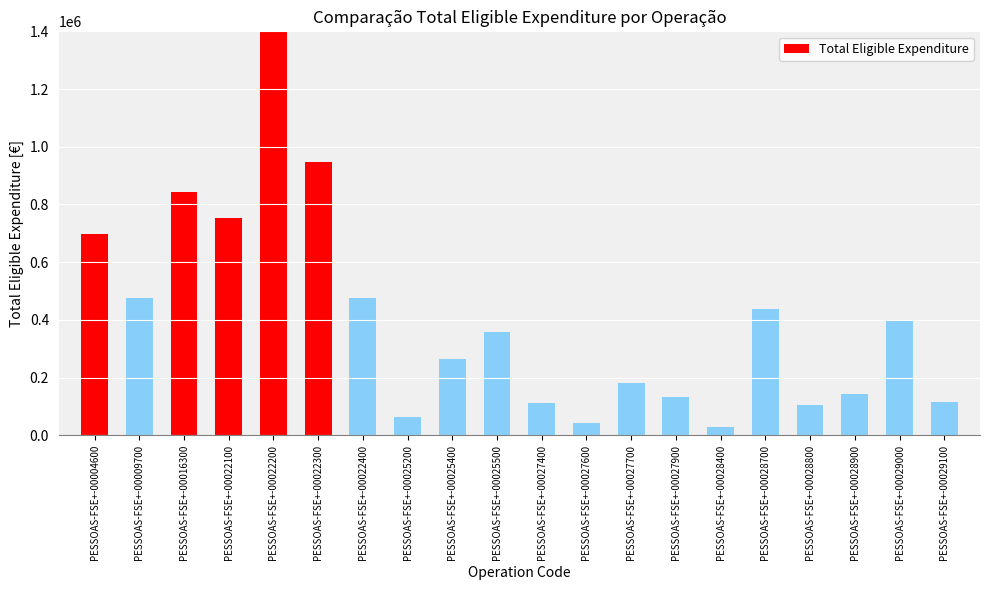

What is the value of the 14th bar from the left?

132597.7